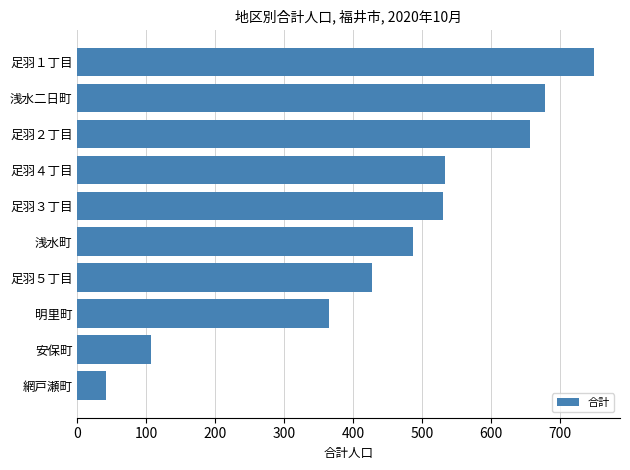

Which label corresponds to the largest value in the chart?

足羽１丁目